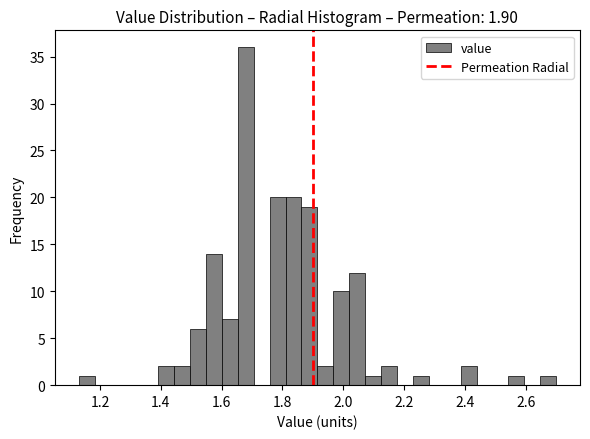

Around what value on the x-axis is the tallest bar? Give the approximate position of its centre, as read against the axis.

1.68